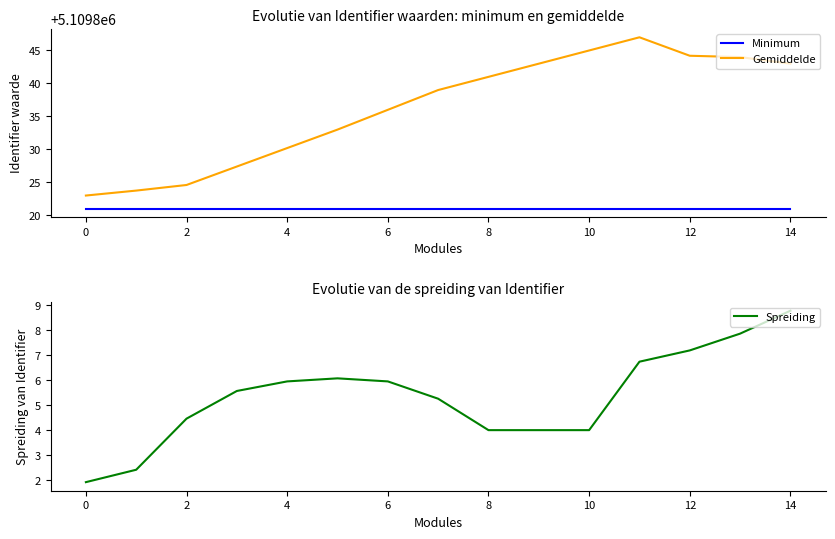

True or false: Gemiddelde has a value of 5109844.2 at 12.

True